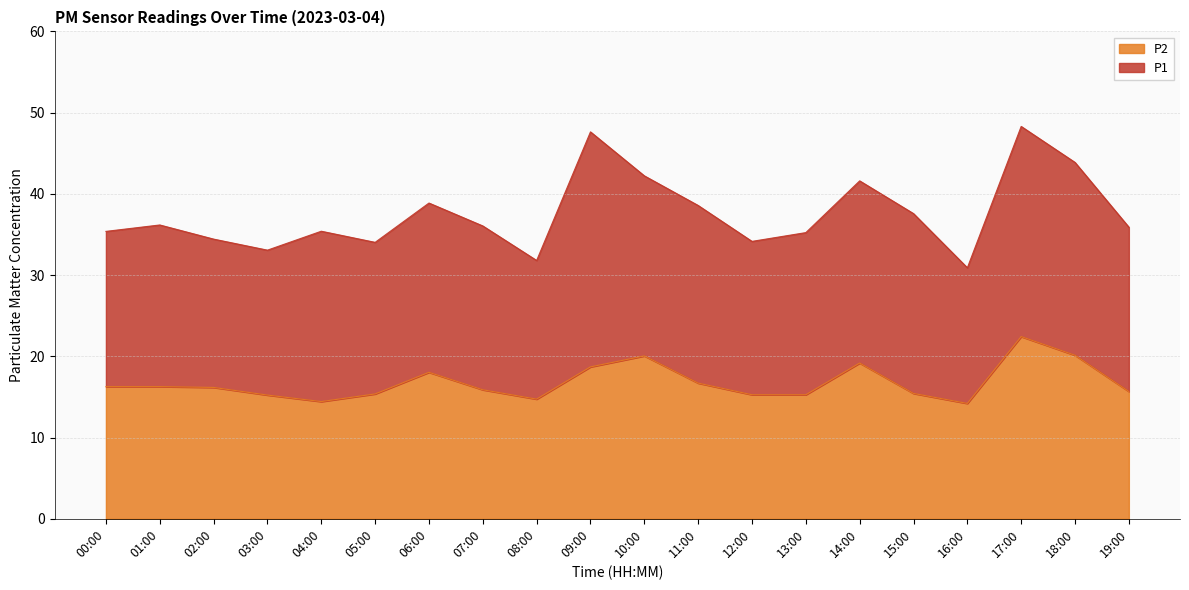

Rank the categories by P2 value from lowest to highest.

16:00, 04:00, 08:00, 03:00, 12:00, 13:00, 05:00, 15:00, 19:00, 07:00, 02:00, 00:00, 01:00, 11:00, 06:00, 09:00, 14:00, 10:00, 18:00, 17:00